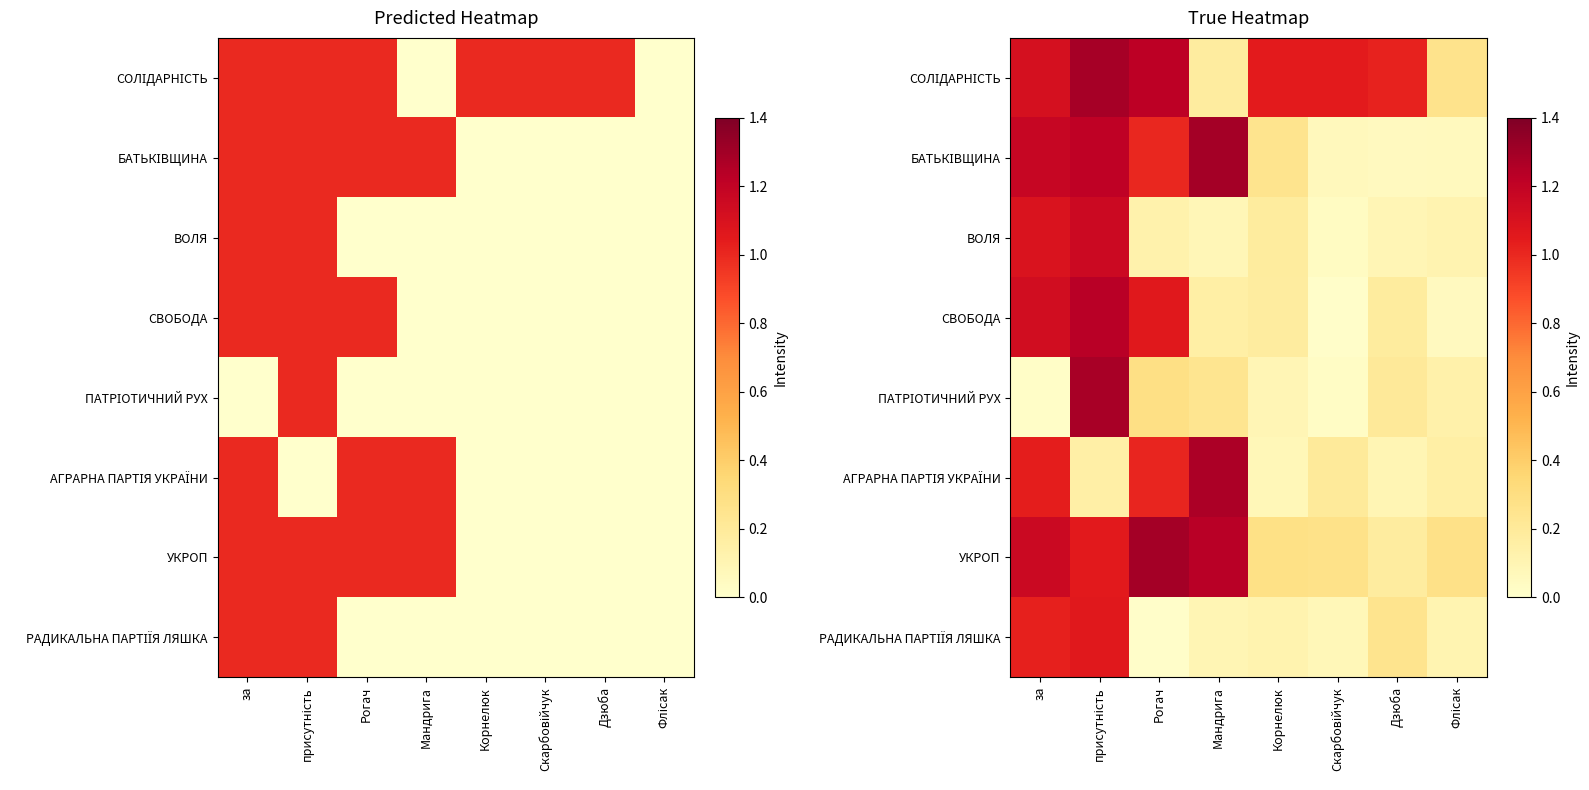

At which label does УКРОП reach its peak?

Рогач